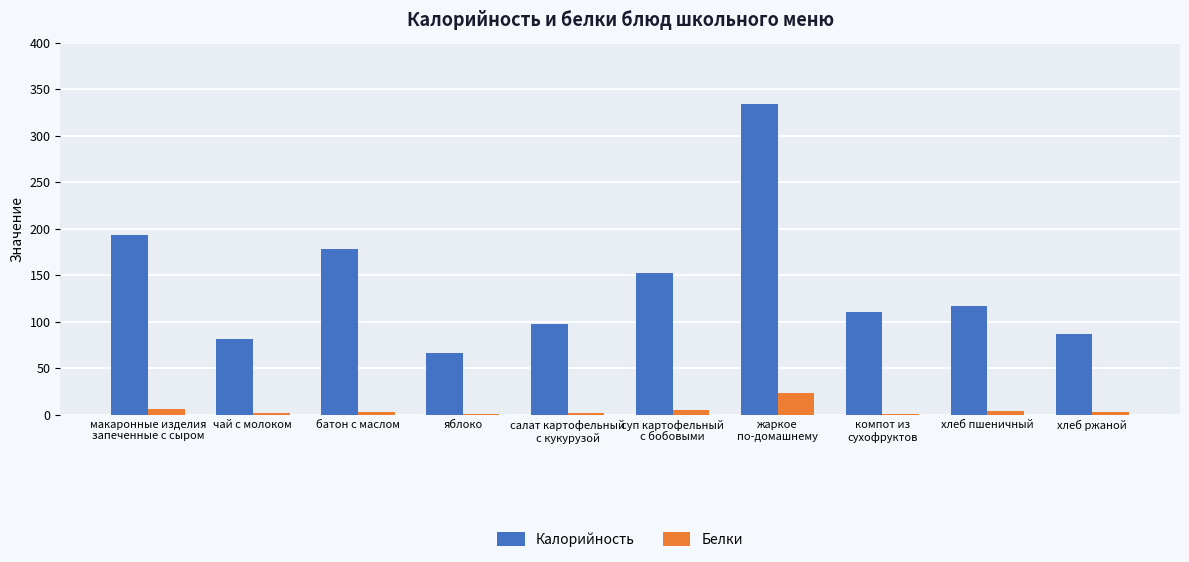

What is the sum of all Белки values?

50.3